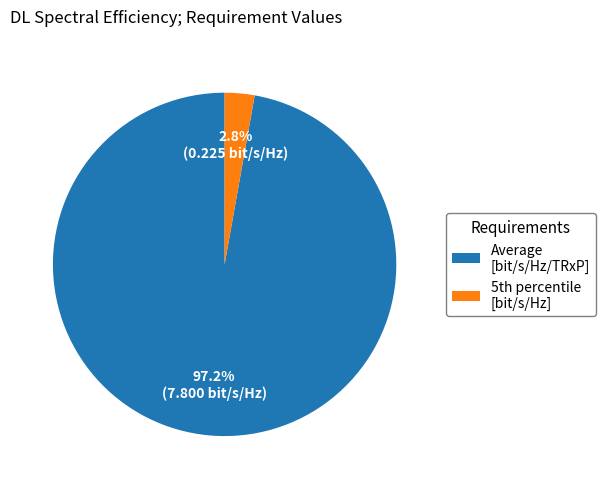

Count the number of slices in the pie.

2